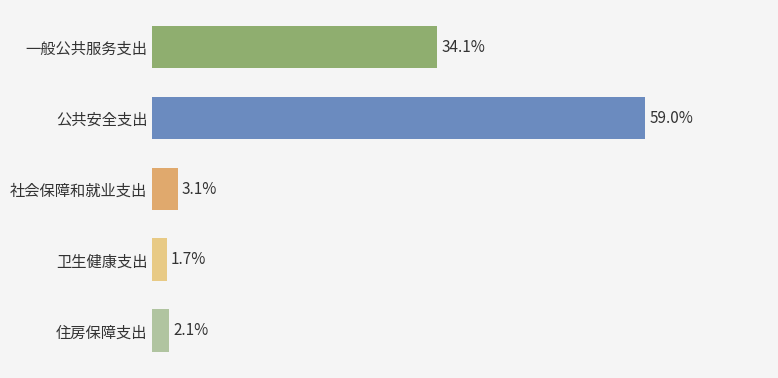

List the labels in order of value, largest first.

公共安全支出, 一般公共服务支出, 社会保障和就业支出, 住房保障支出, 卫生健康支出